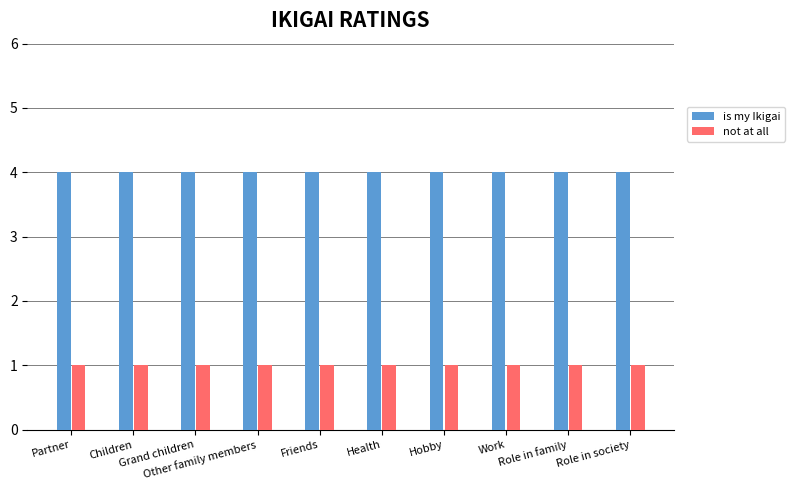

Is it true that is my Ikigai equals 4 at Partner?

True